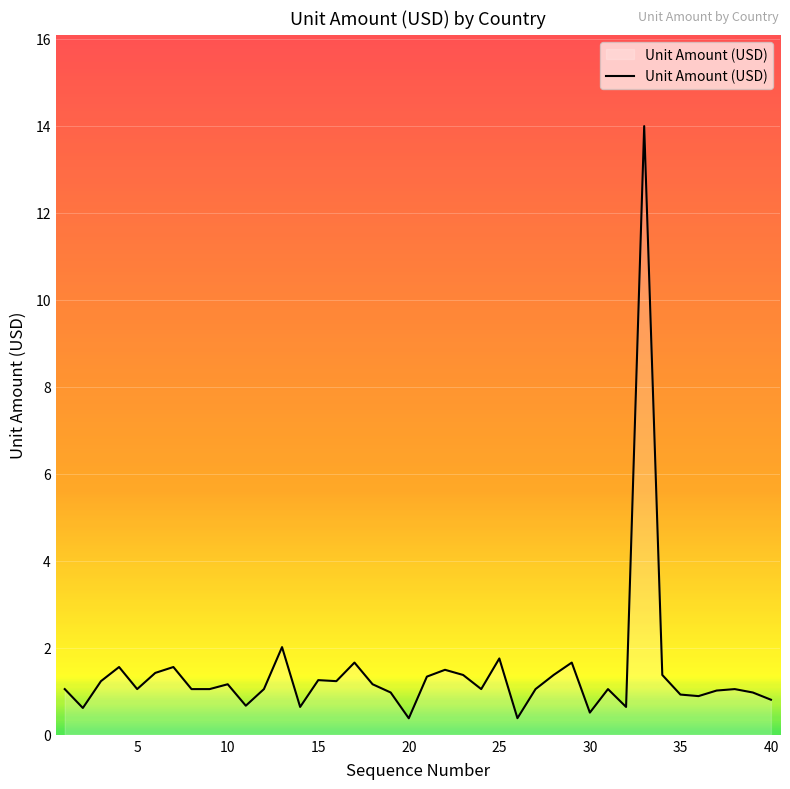

What is the greatest value displayed?

14.0